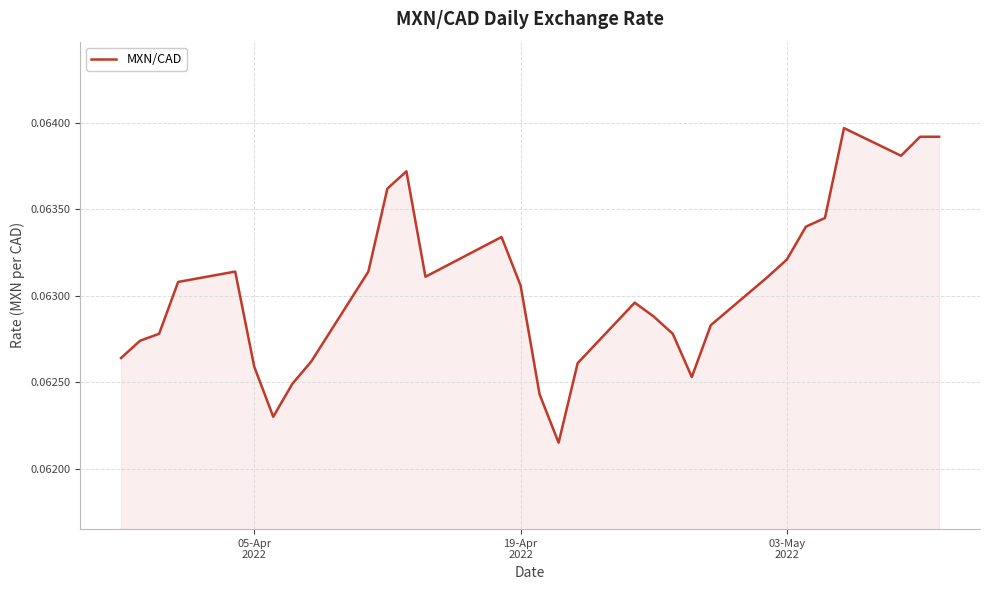

Reading left to right, list all the values displayed in this chart.

0.1	0.1	0.1	0.1	0.1	0.1	0.1	0.1	0.1	0.1	0.1	0.1	0.1	0.1	0.1	0.1	0.1	0.1	0.1	0.1	0.1	0.1	0.1	0.1	0.1	0.1	0.1	0.1	0.1	0.1	0.1